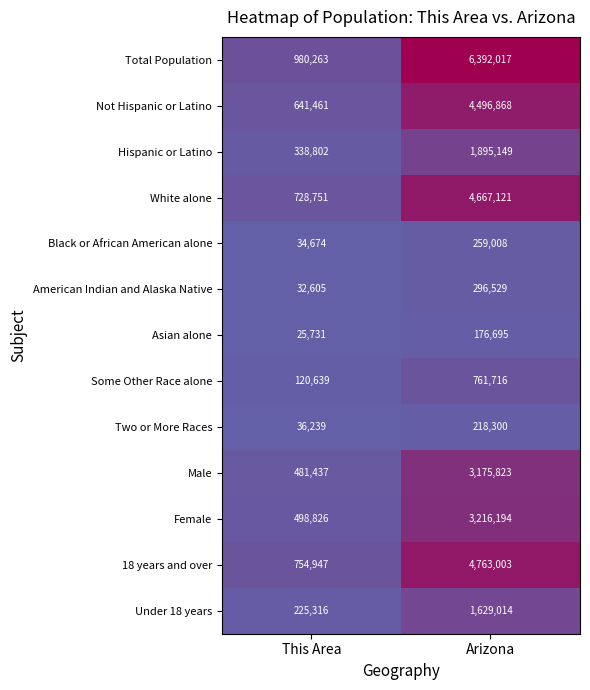

At how many categories does at least one series exceed 1488541?

1